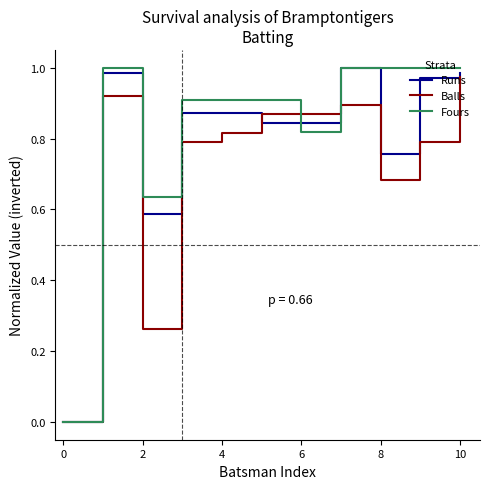

List the series in order of their overall mean, lowest first.

Balls, Runs, Fours